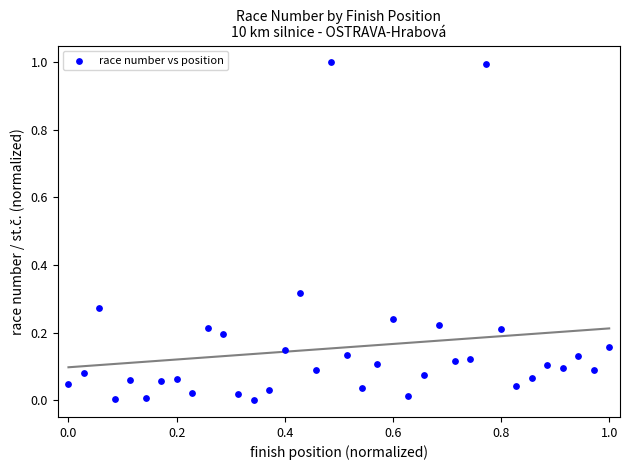

What is the range of X values (max minus min)?

1.0